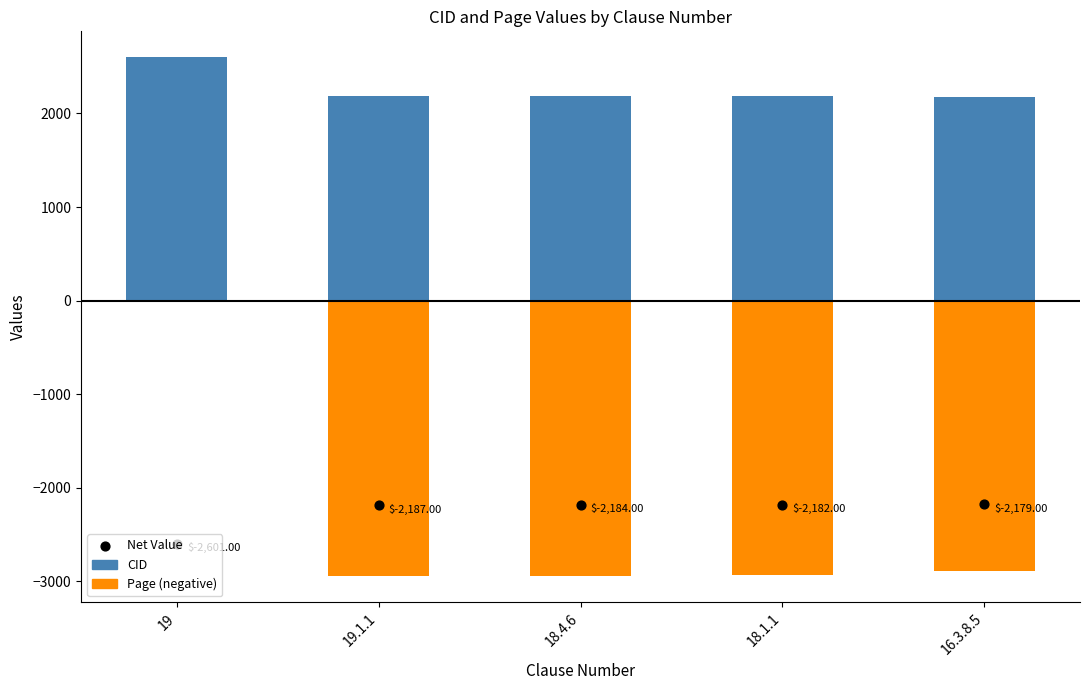

Which series has the largest total across all categories?

CID